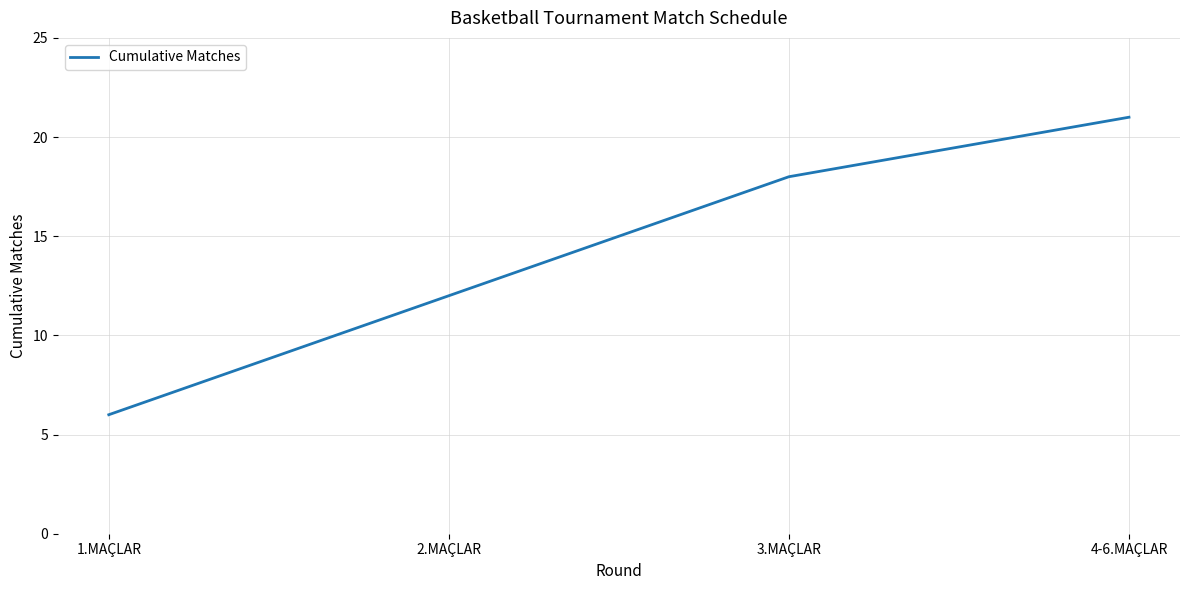

List the labels in order of value, smallest first.

1.MAÇLAR, 2.MAÇLAR, 3.MAÇLAR, 4-6.MAÇLAR